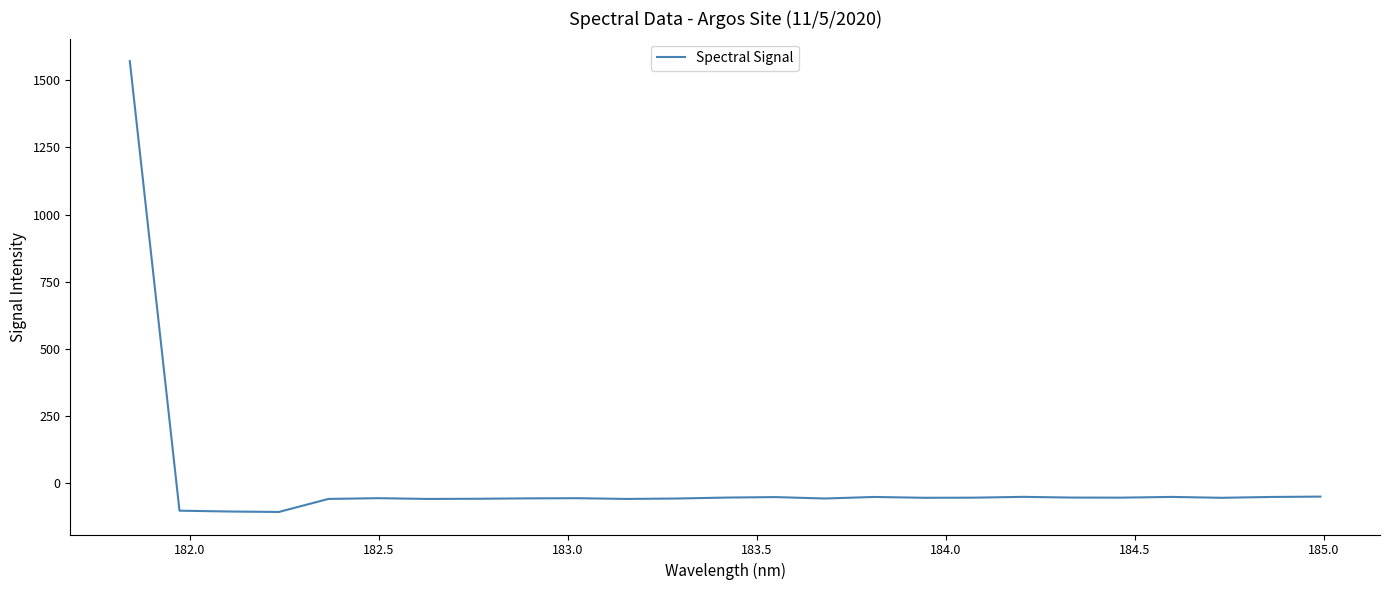

How many negative values are there?

24